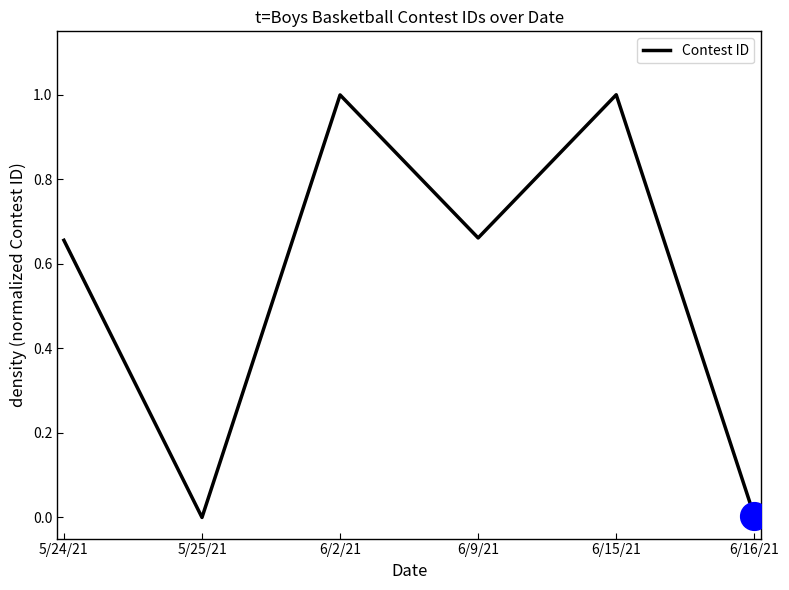

What is the change in value from 5/24/21 to 6/2/21?

+0.3